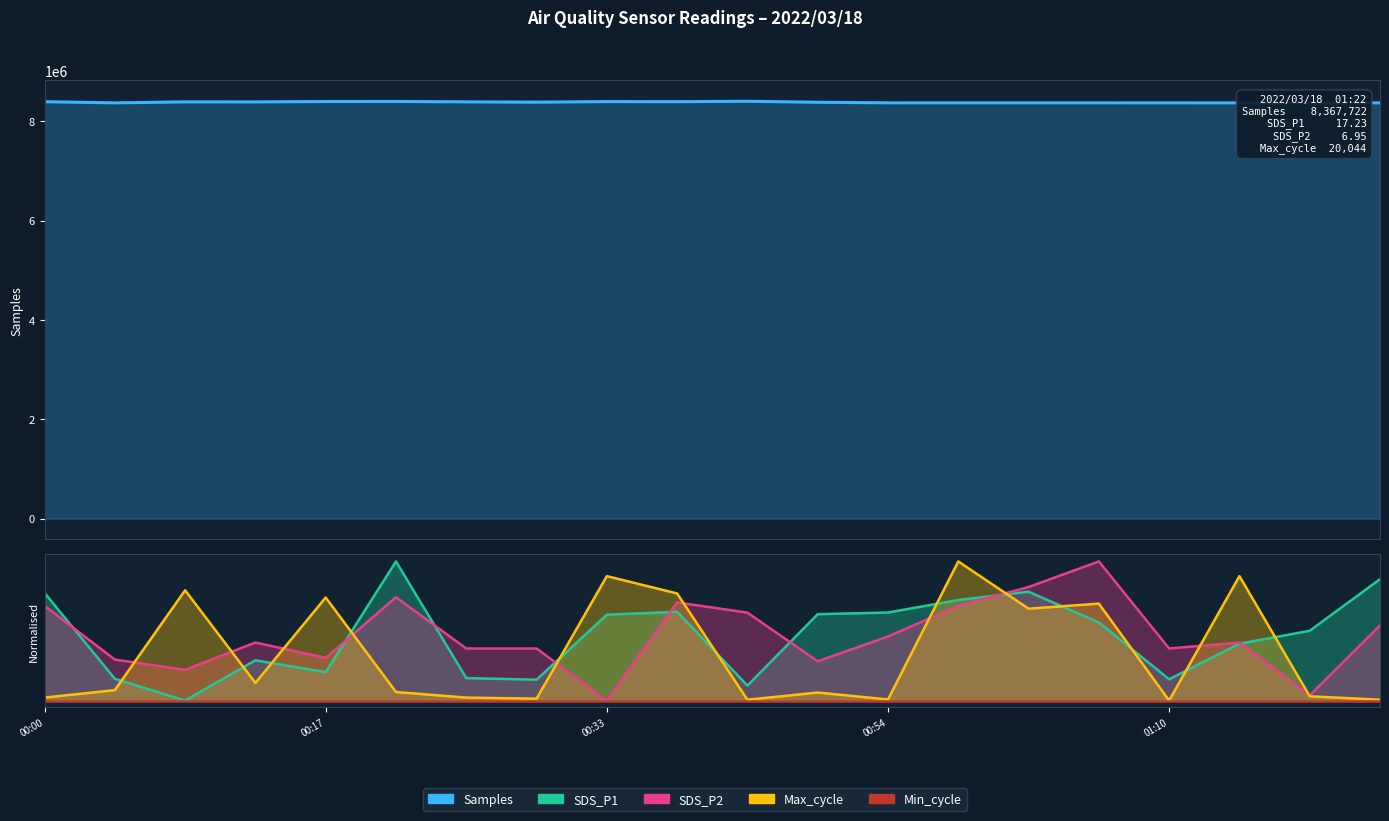

What is the label of the 18th point from the left?

01:14